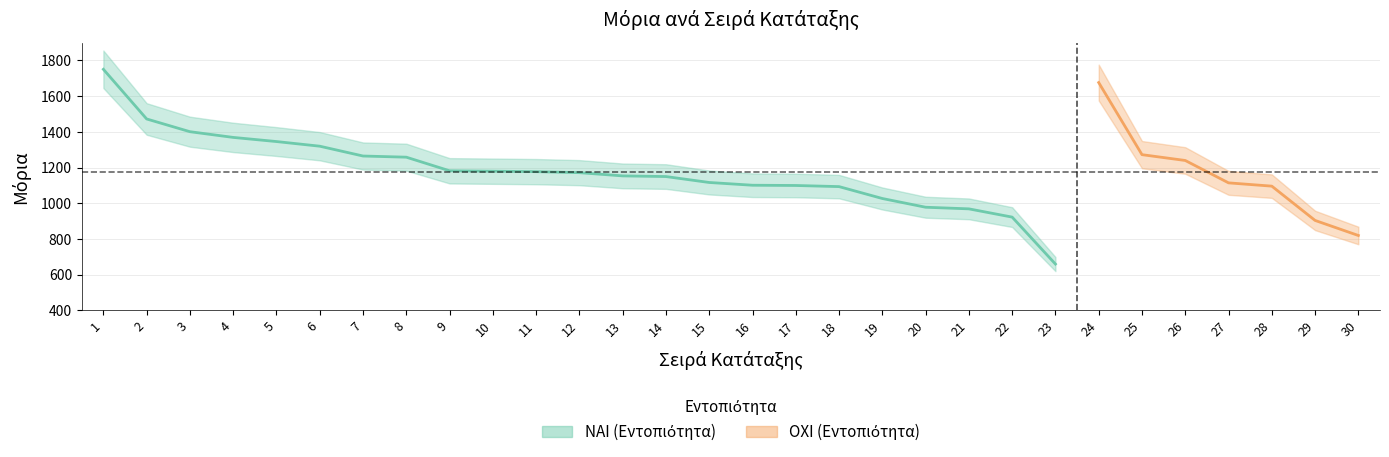

Approximately how many times larger is the value at 1 compared to 19?

1.7